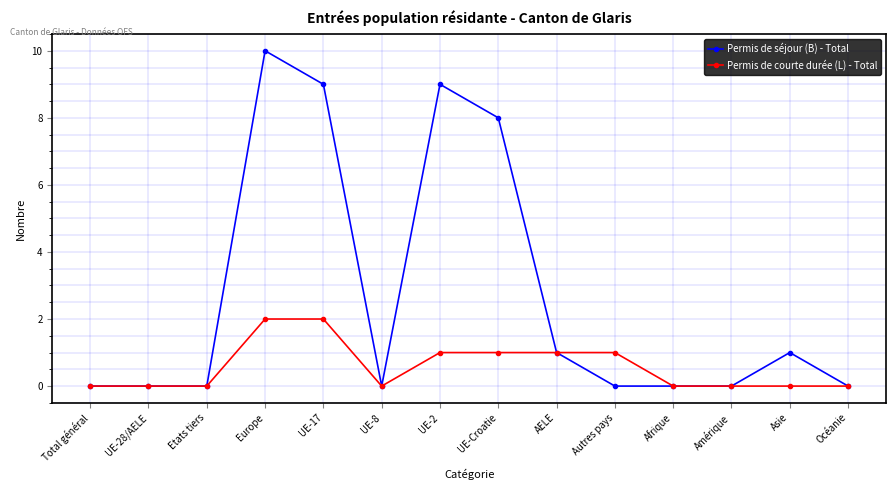

At which category is the sum across all series the highest?

Europe